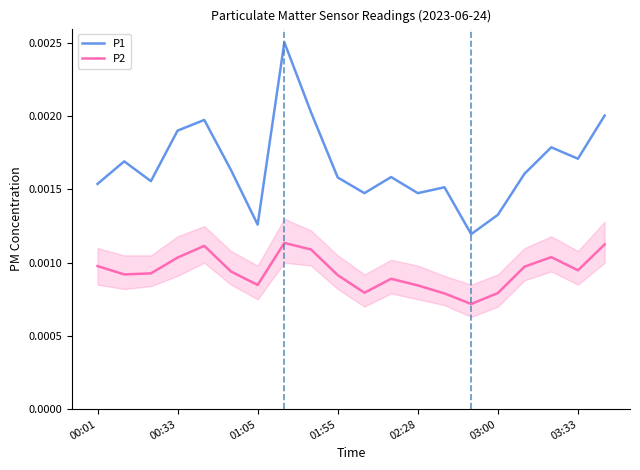

Which series has the largest total across all categories?

P1